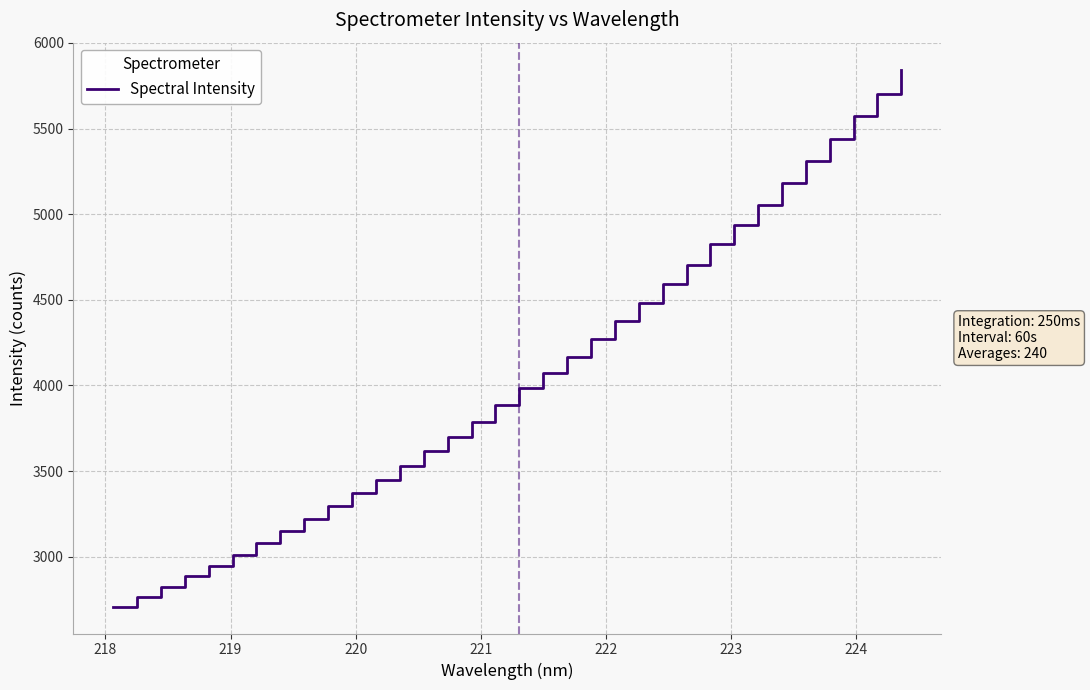

What is the smallest value displayed?

2709.1